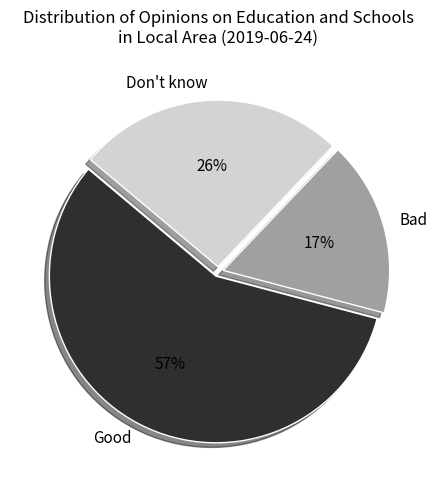

Which slice represents more than half of the pie?

Good